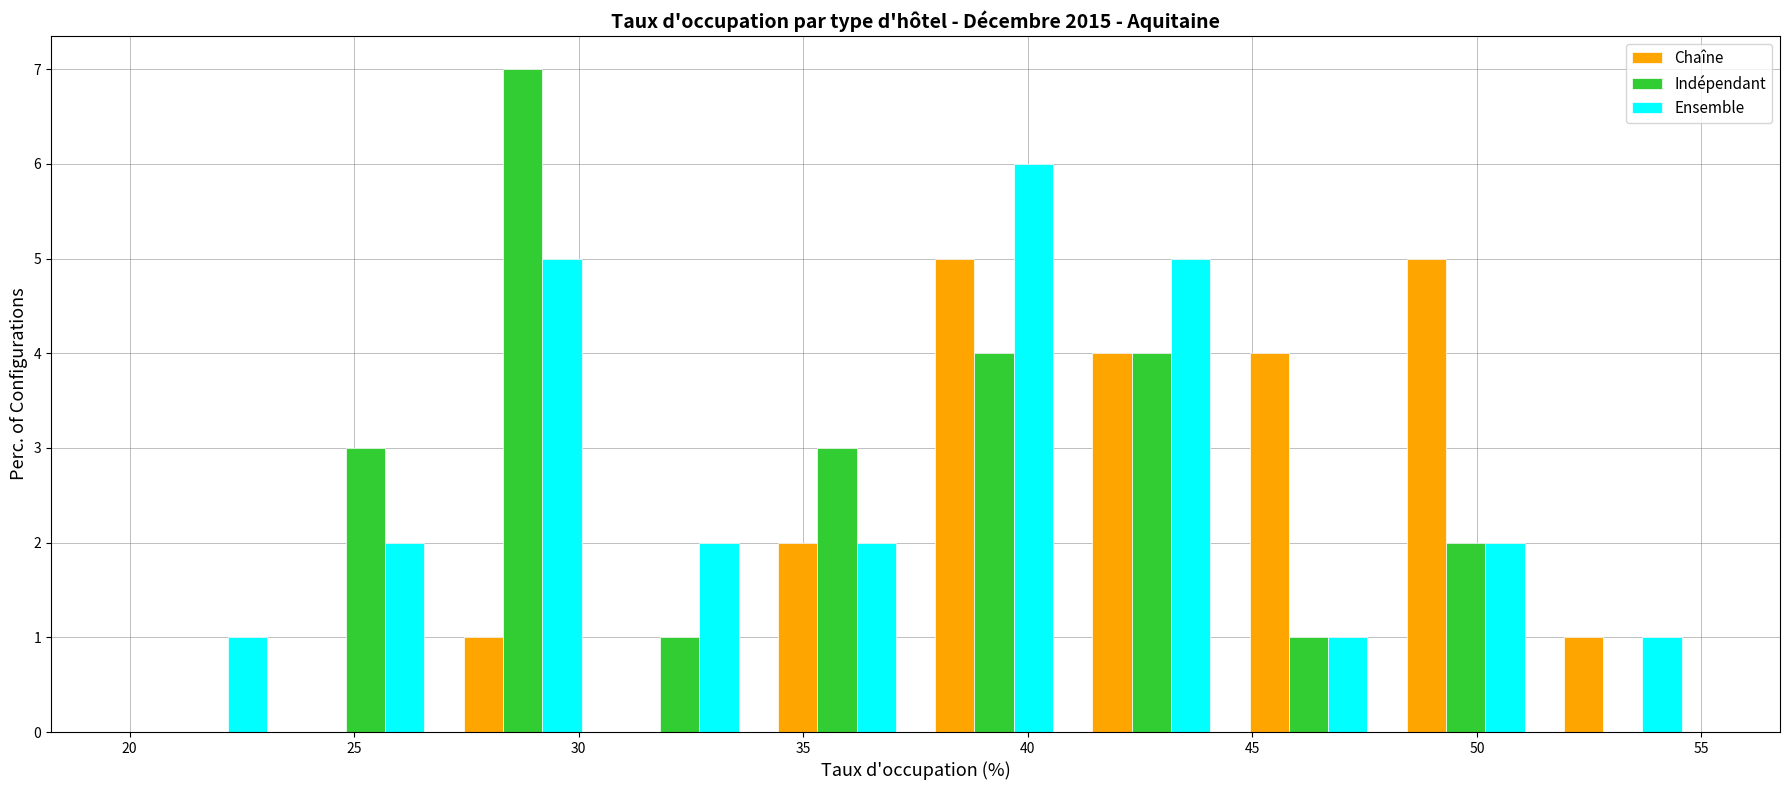

Reading left to right, list every range on the x-axis with the height of the bar of each series over it. The values are not printed on the chart, so give them approximately, as read against the axis.

20.0 to 23.5: Chaîne=0	Indépendant=0	Ensemble=1
23.5 to 27.0: Chaîne=0	Indépendant=3	Ensemble=2
27.0 to 30.5: Chaîne=1	Indépendant=7	Ensemble=5
30.5 to 34.0: Chaîne=0	Indépendant=1	Ensemble=2
34.0 to 37.5: Chaîne=2	Indépendant=3	Ensemble=2
37.5 to 41.0: Chaîne=5	Indépendant=4	Ensemble=6
41.0 to 44.5: Chaîne=4	Indépendant=4	Ensemble=5
44.5 to 48.0: Chaîne=4	Indépendant=1	Ensemble=1
48.0 to 51.5: Chaîne=5	Indépendant=2	Ensemble=2
51.5 to 55.0: Chaîne=1	Indépendant=0	Ensemble=1